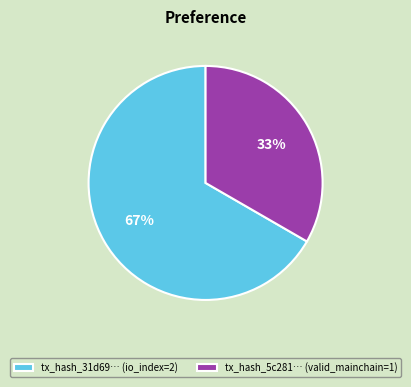

To the nearest percent, what is the average slice percentage?

50%